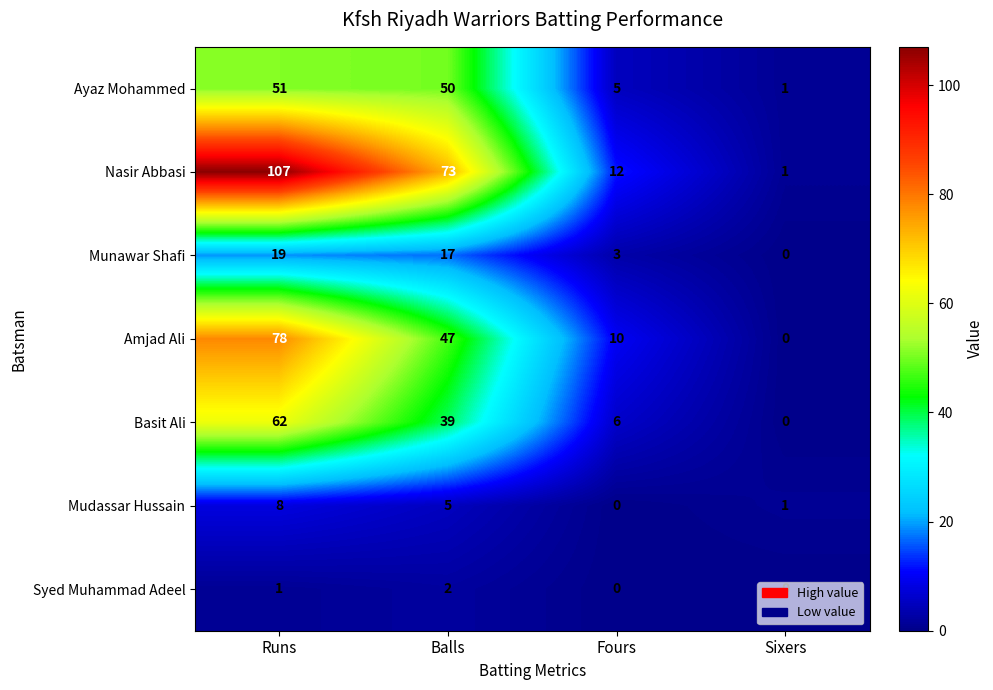

The value of Ayaz Mohammed at Runs is 51. True or false?

True